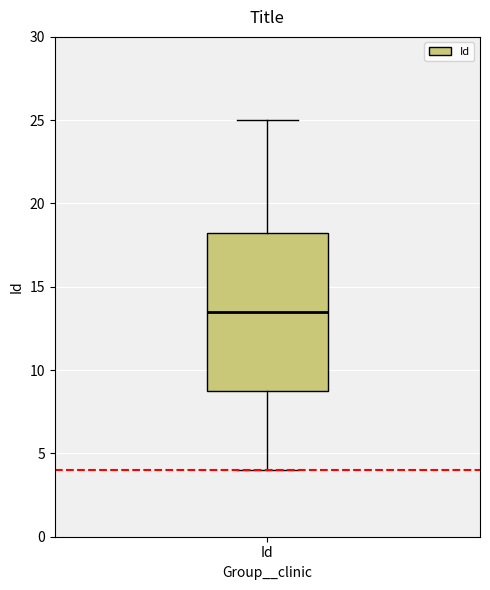

Read this box plot against the y-axis: the position of the median line, the range covered by the box, and the ends of both whiskers. The values are not printed on the chart, so give them approximately, as read against the axis.

median 13.5, box 9.0 to 18.5, whiskers 4.0 to 25.0